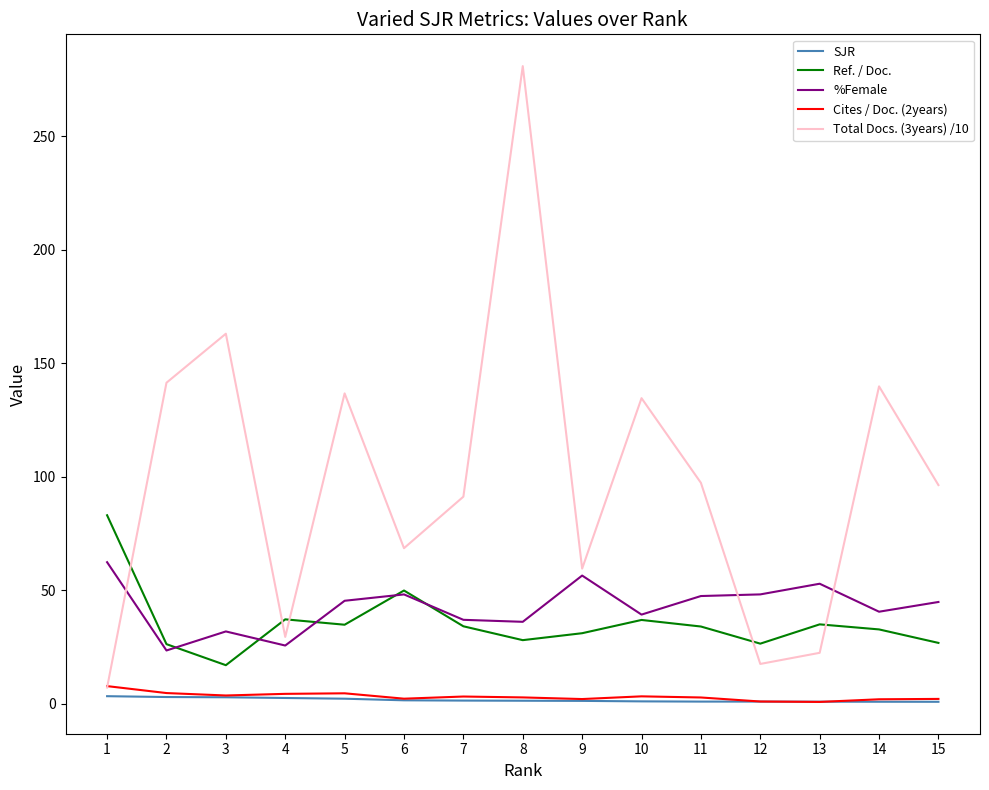

Is it true that Ref. / Doc. equals 31.1 at 9?

True